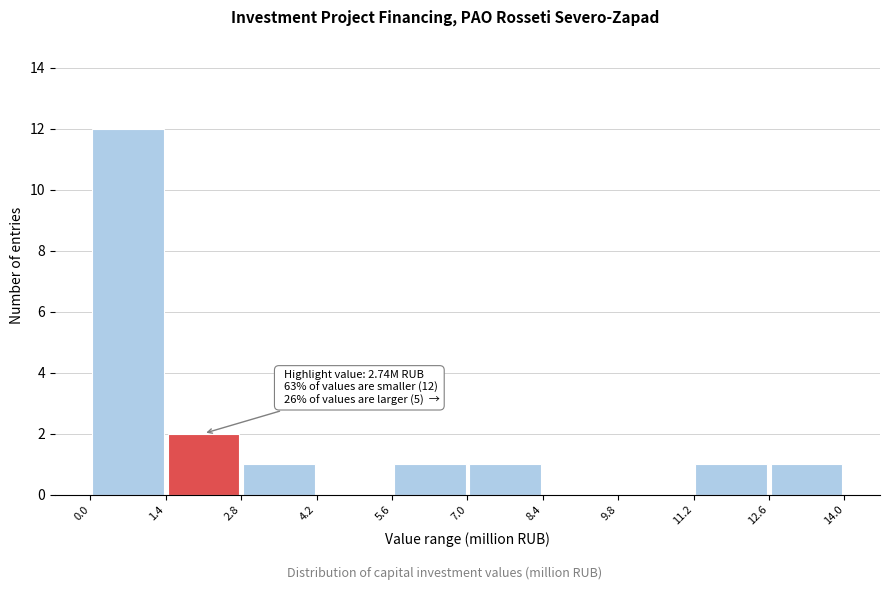

Over which range of the x-axis is the bar tallest?

0.0 to 1.4